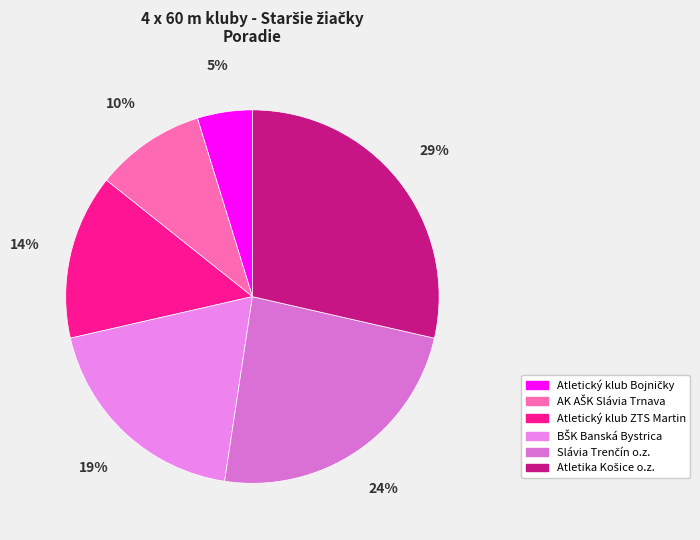

Which slice is the smallest?

Atletický klub Bojničky